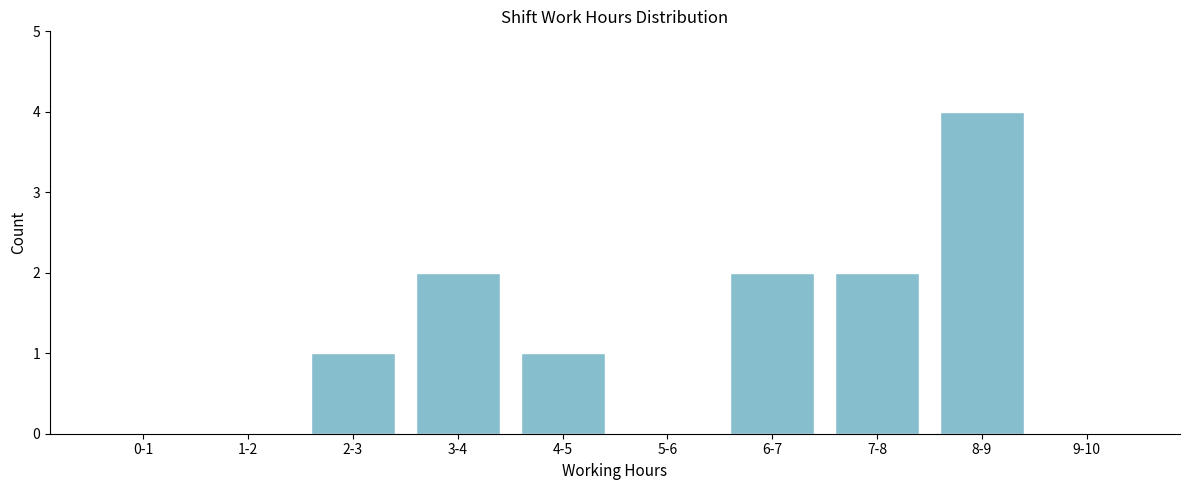

Reading left to right, what are all the values shown in this chart?

0-1=0	1-2=0	2-3=1	3-4=2	4-5=1	5-6=0	6-7=2	7-8=2	8-9=4	9-10=0